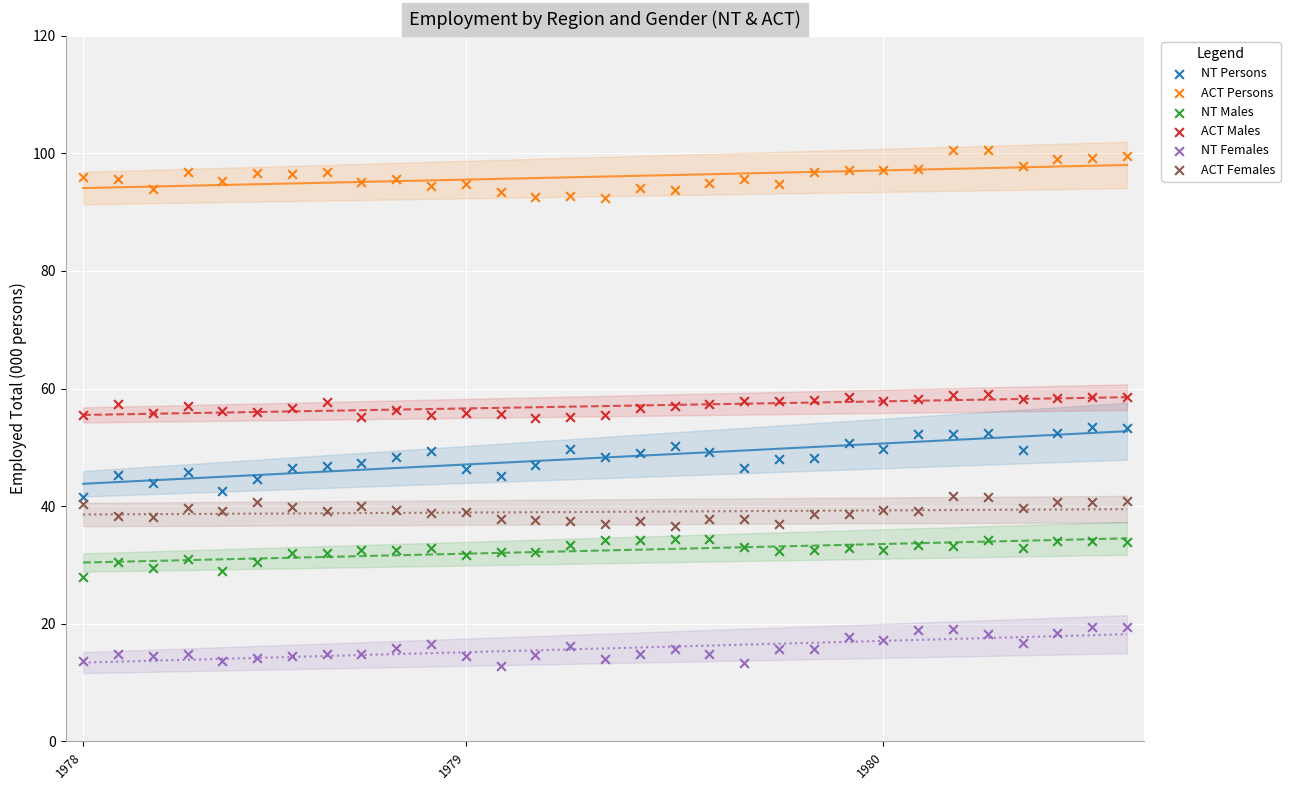

Which series has the largest Y range (max minus min)?

NT Persons